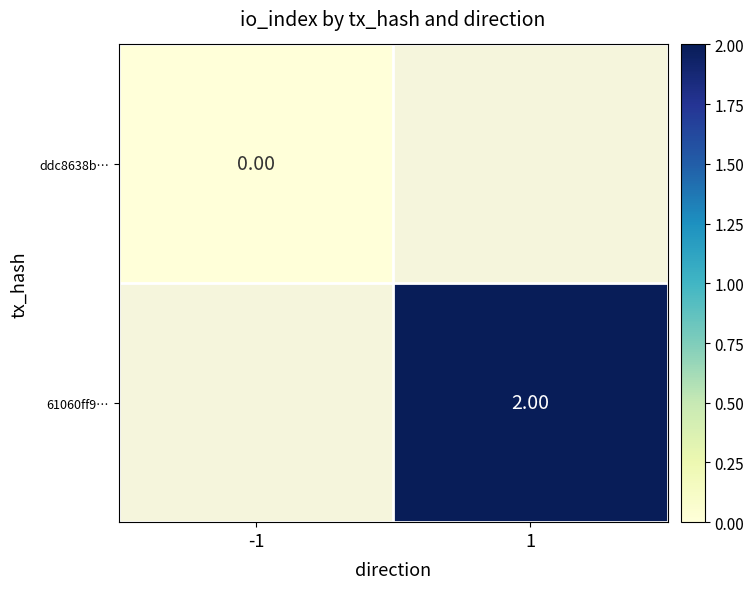

At 1, list the series in order from largest to smallest.

ddc8638b…, 61060ff9…